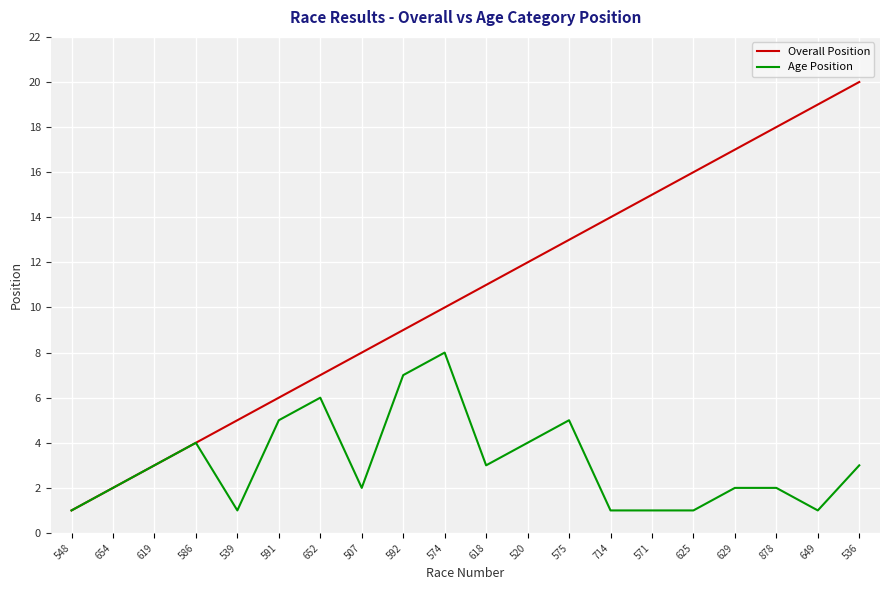

What position from the right is 629?

4